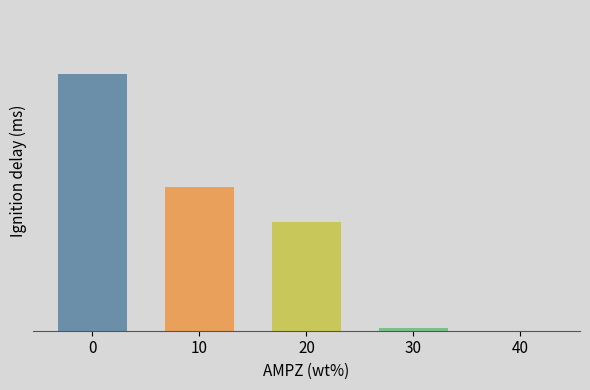

Reading left to right, list all the values displayed in this chart.

0=28970306	10=16272281	20=12314140	30=297000	40=6885